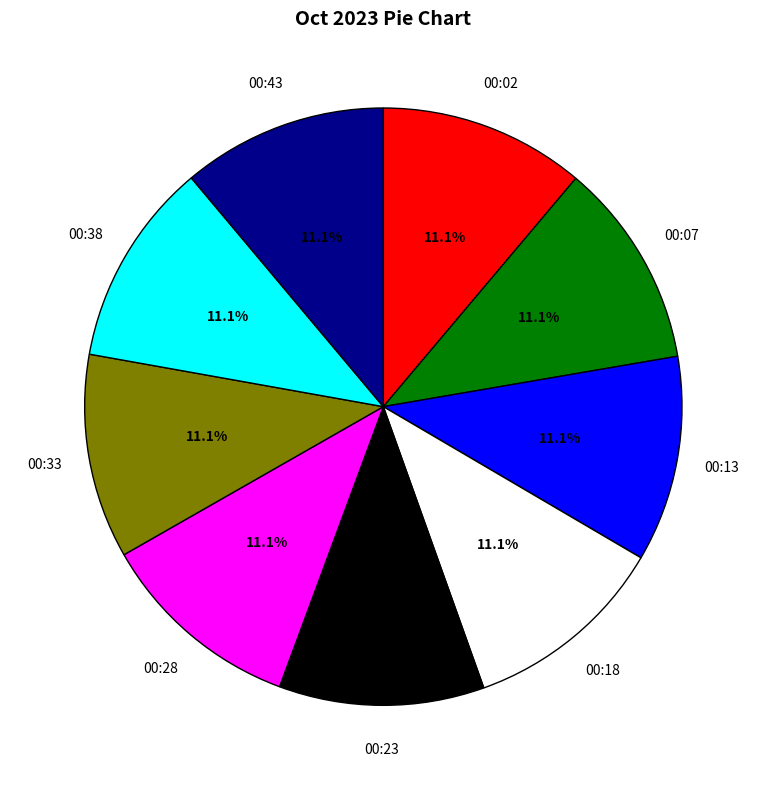

Is there any slice that represents more than half of the pie?

No